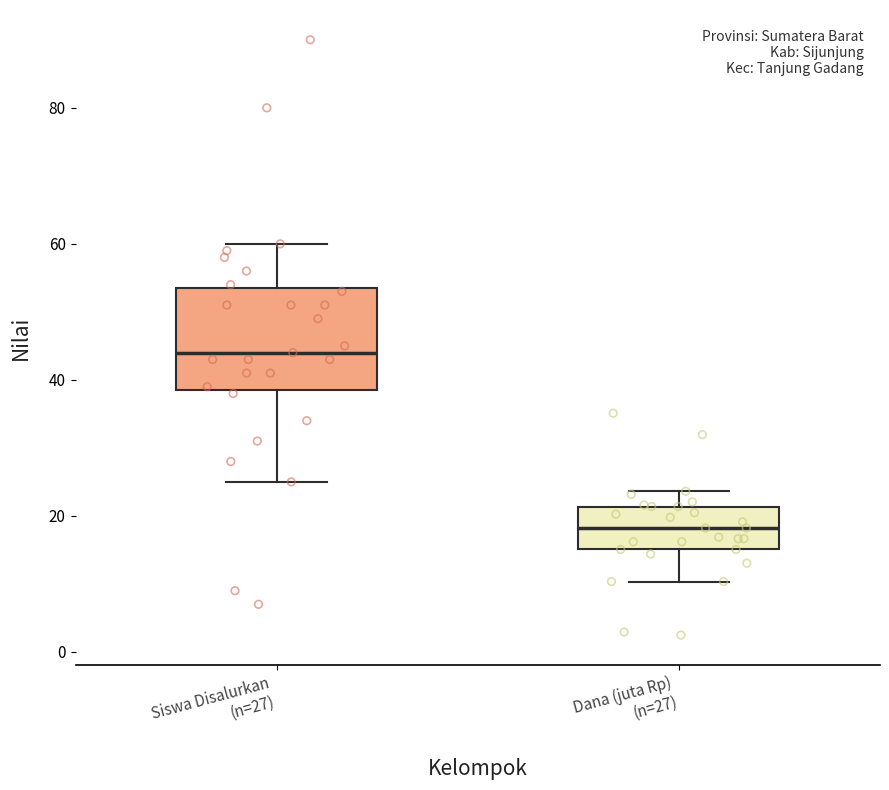

Comparing the boxes themselves (not the whiskers), which one is the tallest?

Siswa Disalurkan (n=27)